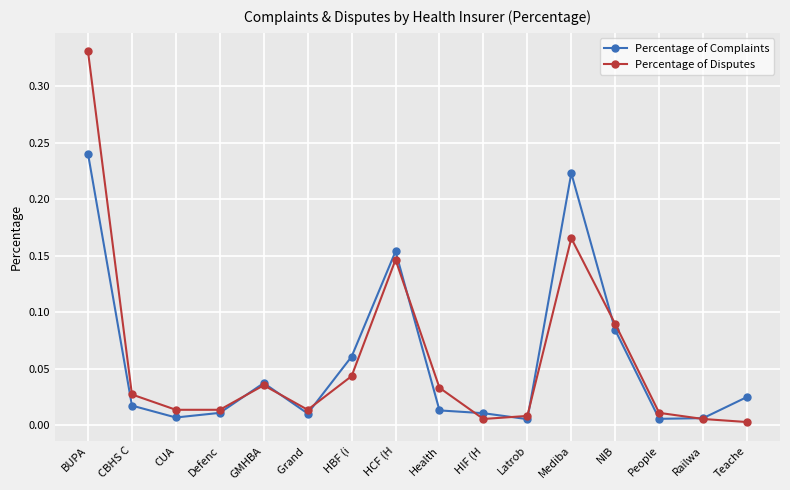

Is the value of Percentage of Disputes at Latrob greater than the value of Percentage of Complaints at BUPA?

No